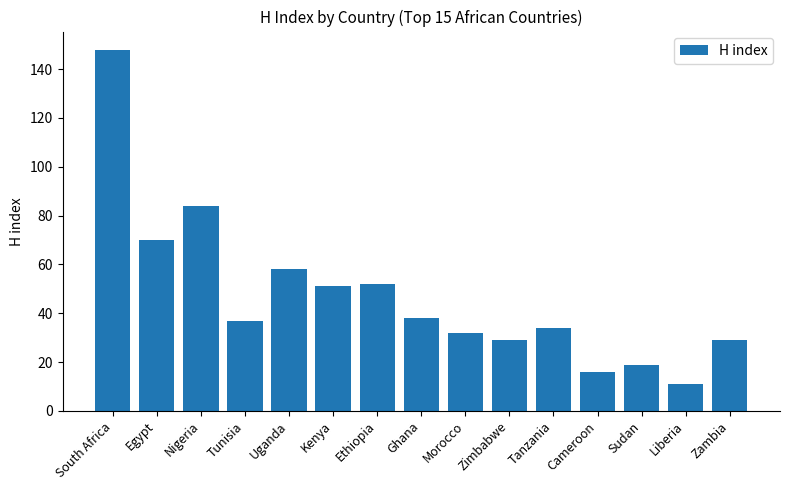

The value at Egypt is 70. True or false?

True